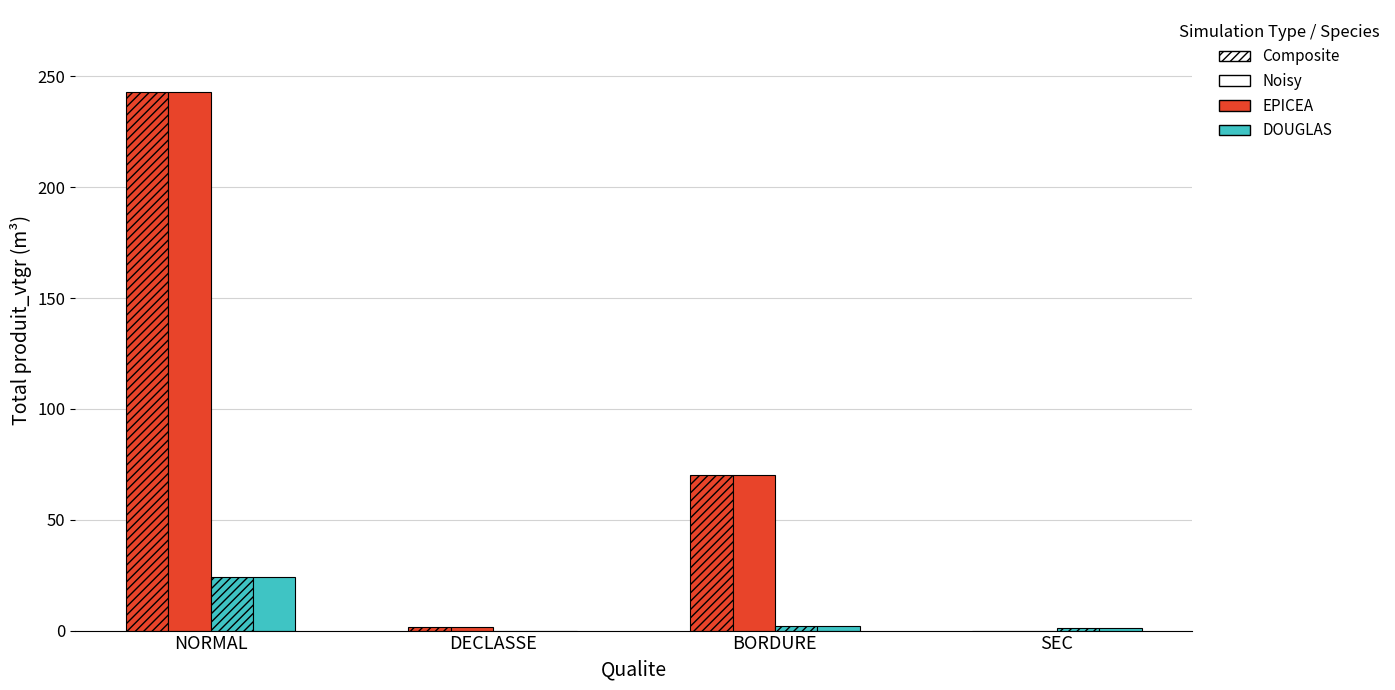

What position from the right is NORMAL?

4